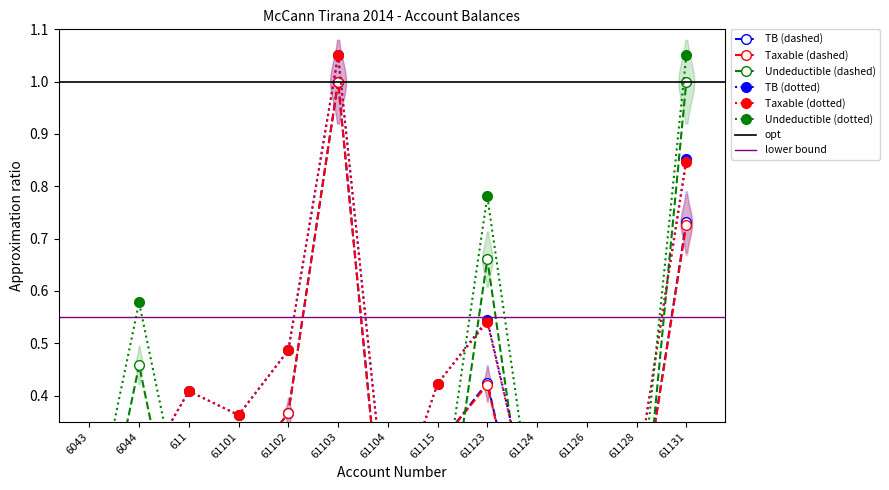

Where is Undeductible nearest to the value 0?

6043